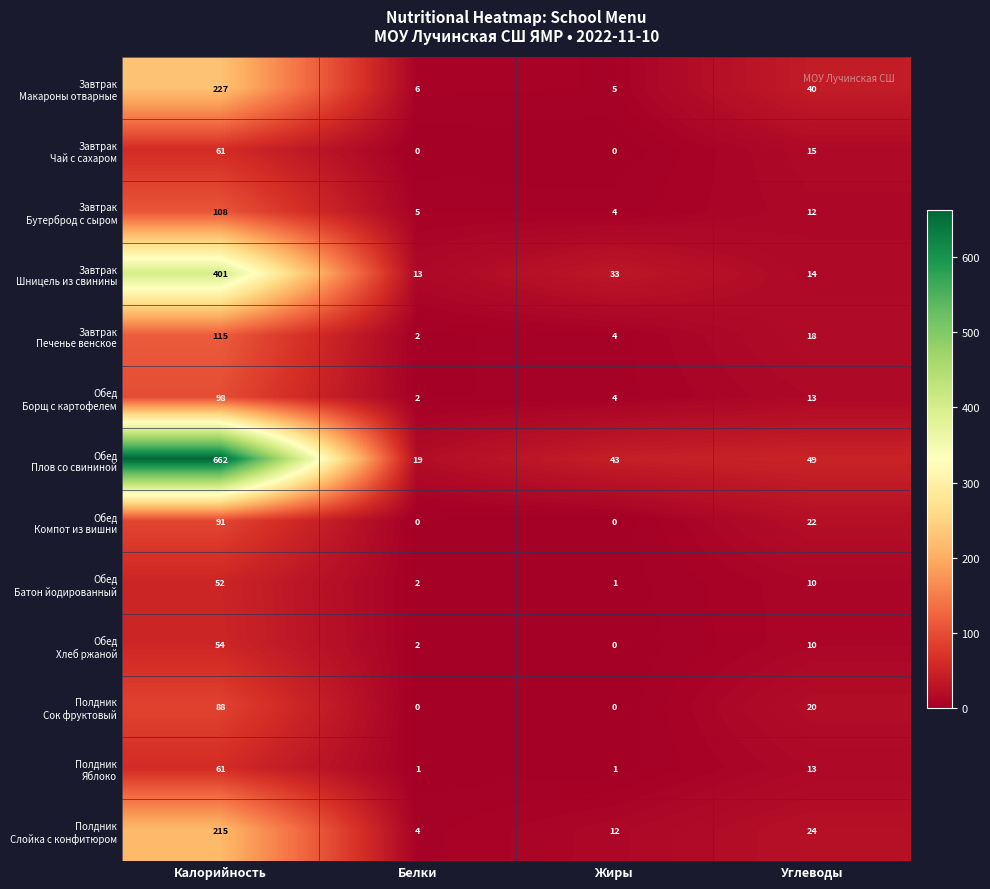

What is the total value across all series at Жиры?

107